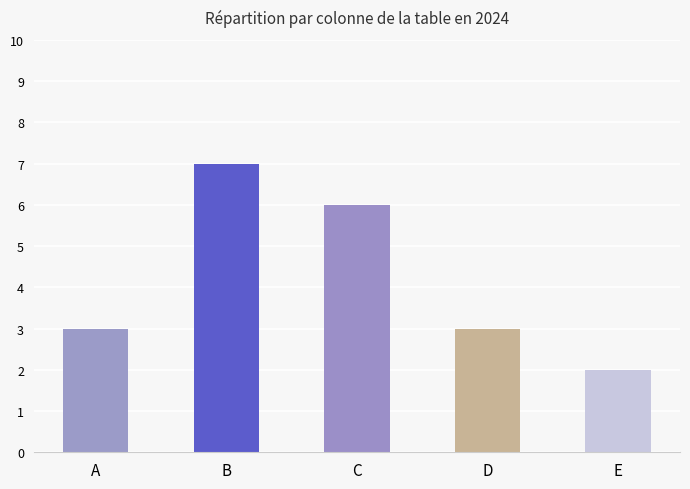

At which category does the chart reach its peak across all series?

B